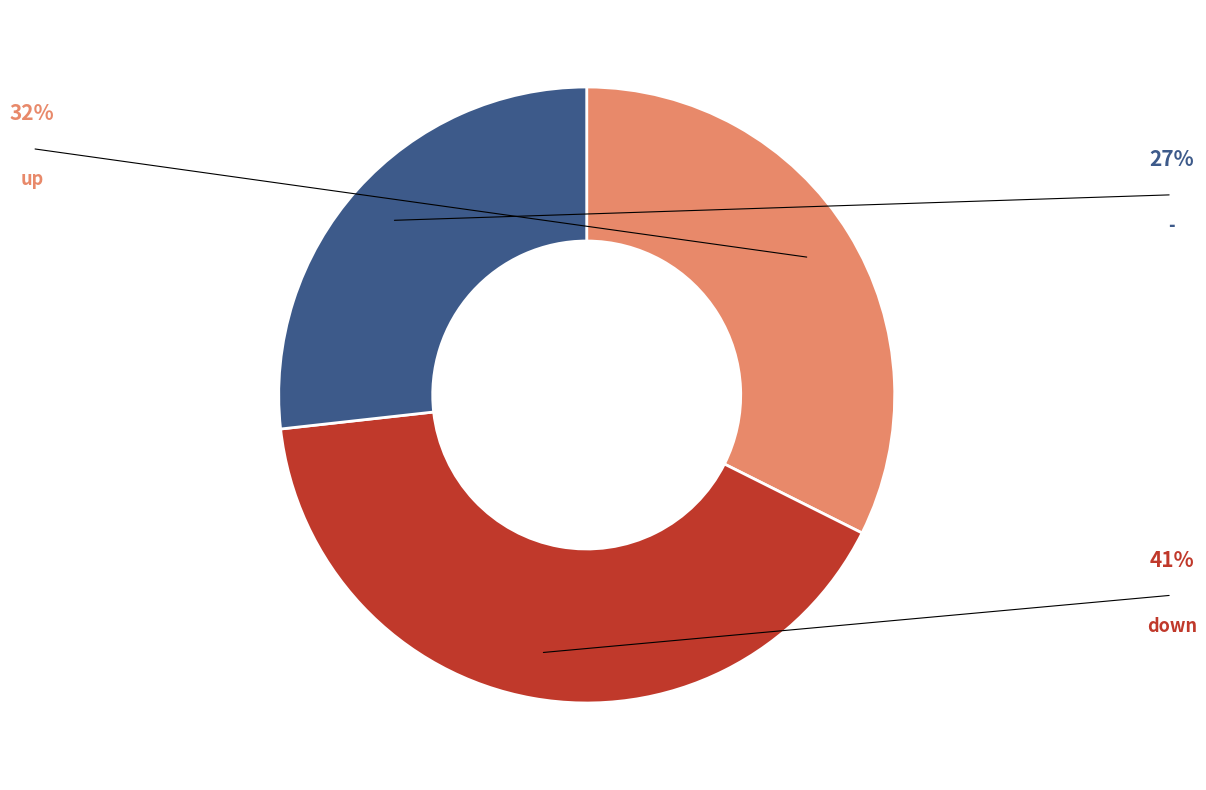

Do up and - together represent more than half of the pie?

Yes